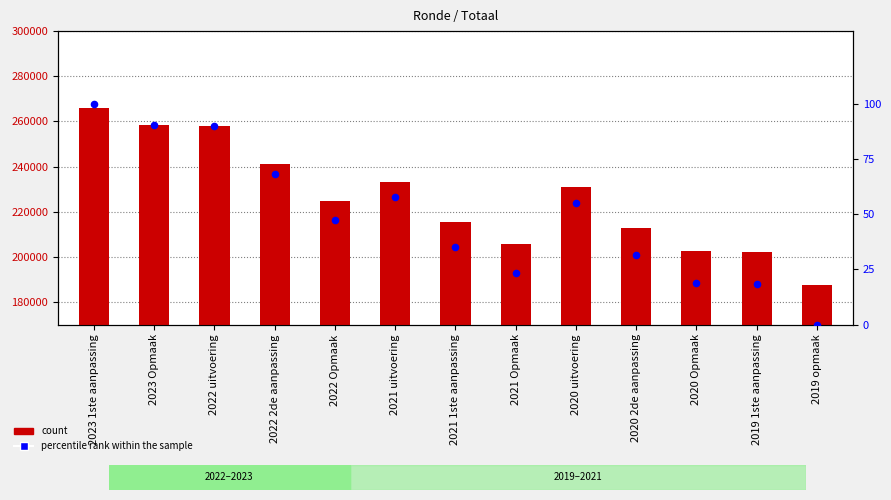

At which category is the sum across all series the highest?

2023 1ste aanpassing